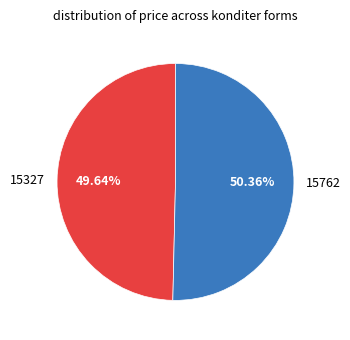

Is there a majority slice in this chart?

Yes